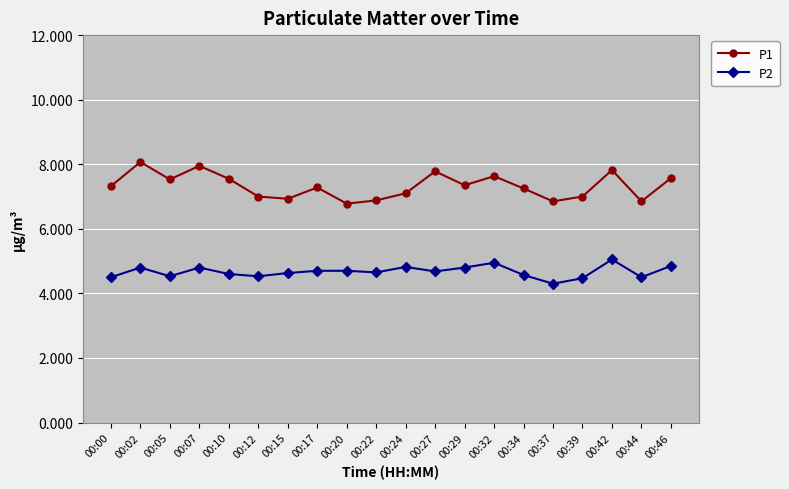

What is the value of the P1 point at the 18th from the left?

7.8